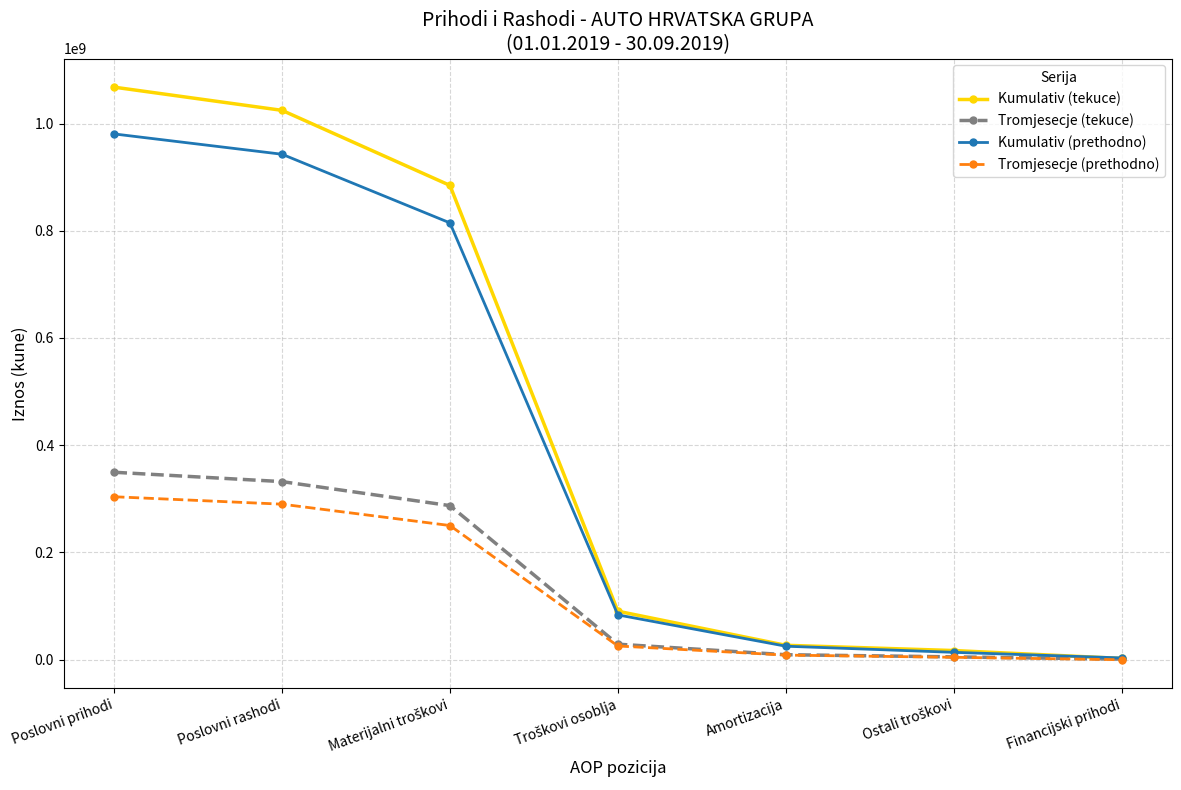

The value of Kumulativ (prethodno) at Poslovni rashodi is 942646616. True or false?

True